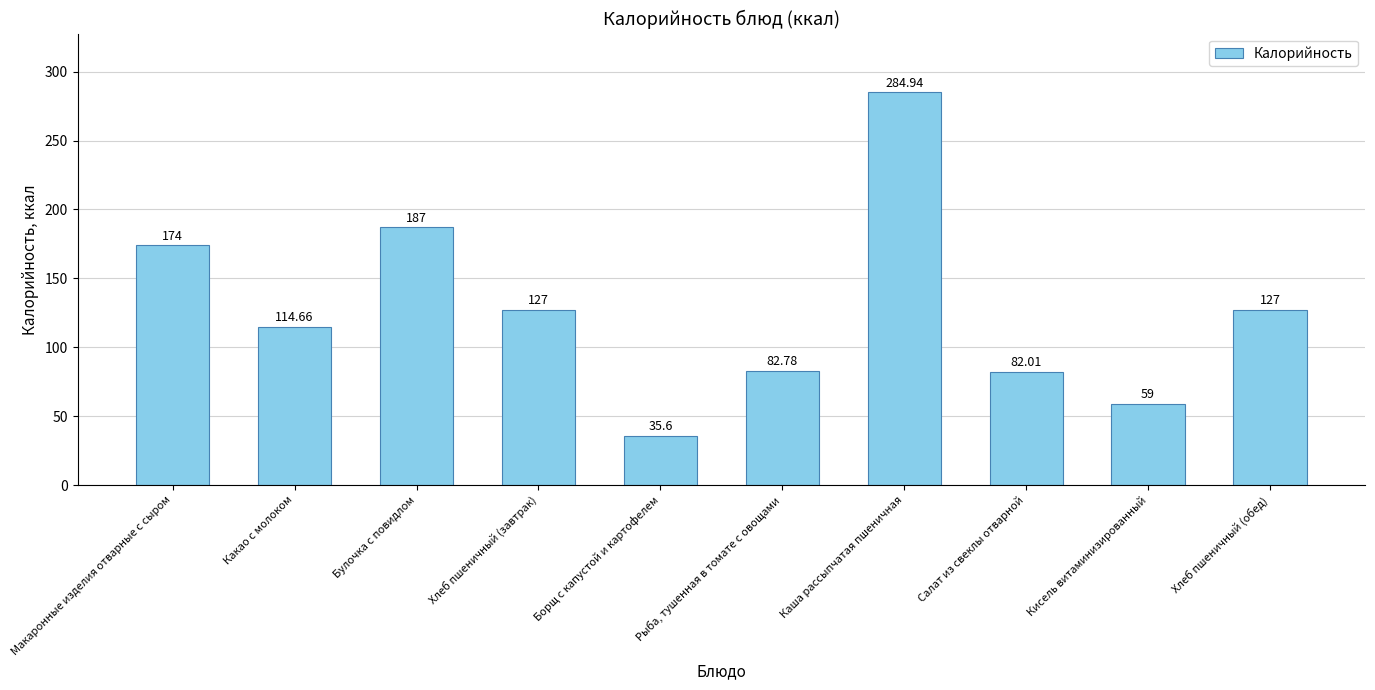

Which label corresponds to the largest value in the chart?

Каша рассыпчатая пшеничная